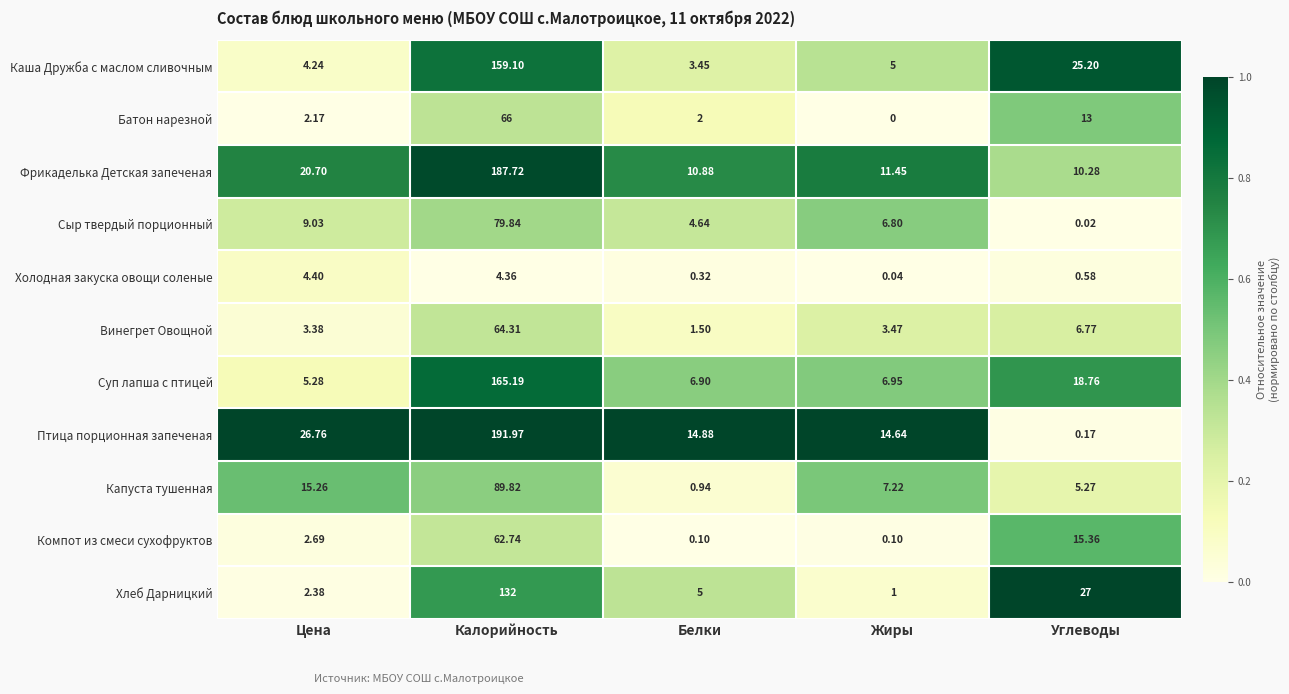

At how many categories does at least one series exceed 0?

5